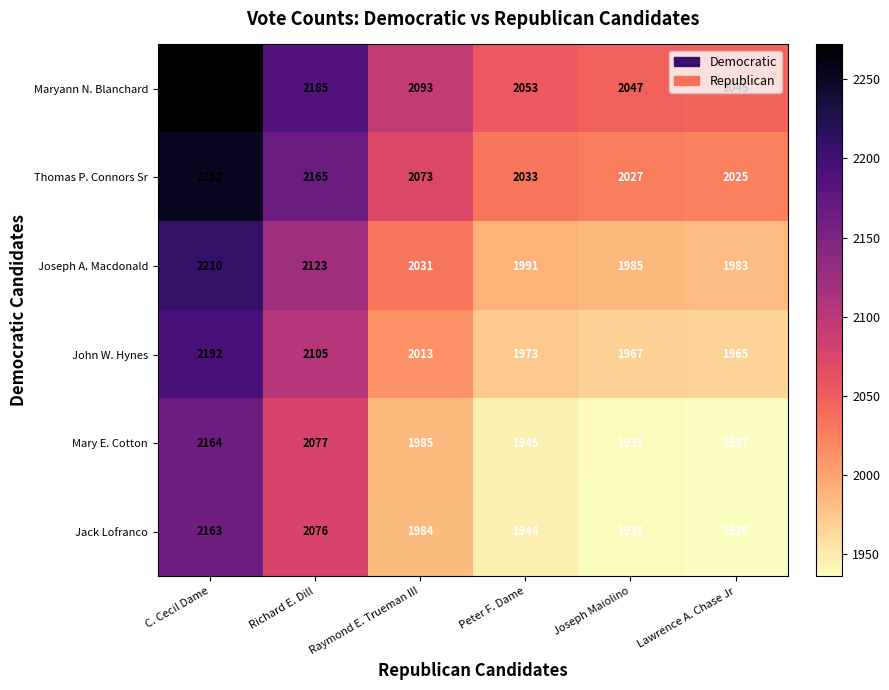

The Mary E. Cotton series shows 1945 at Peter F. Dame. True or false?

True